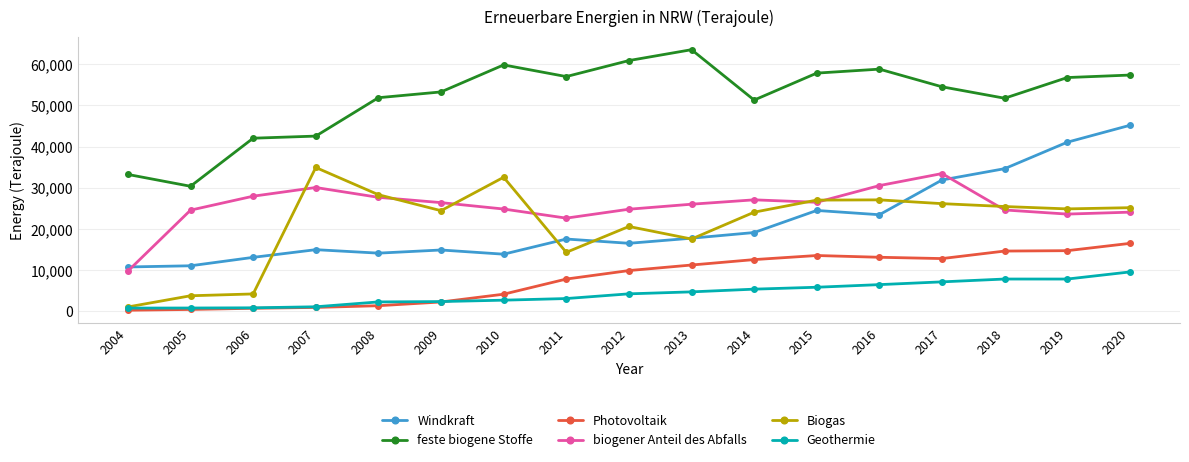

What is the average value of the Photovoltaik series?

8054.3